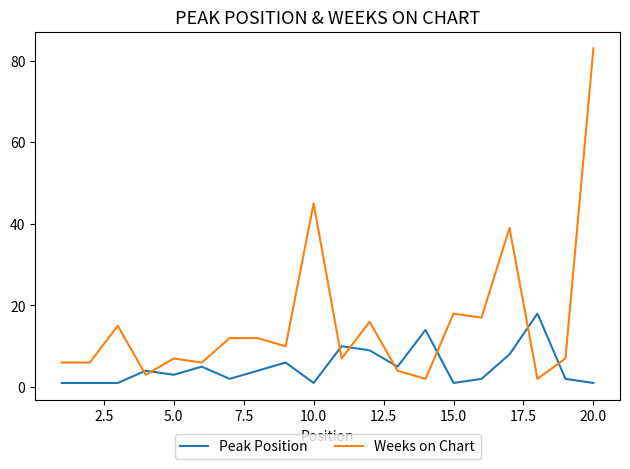

Rank the series by their maximum value, from lowest to highest.

Peak Position, Weeks on Chart